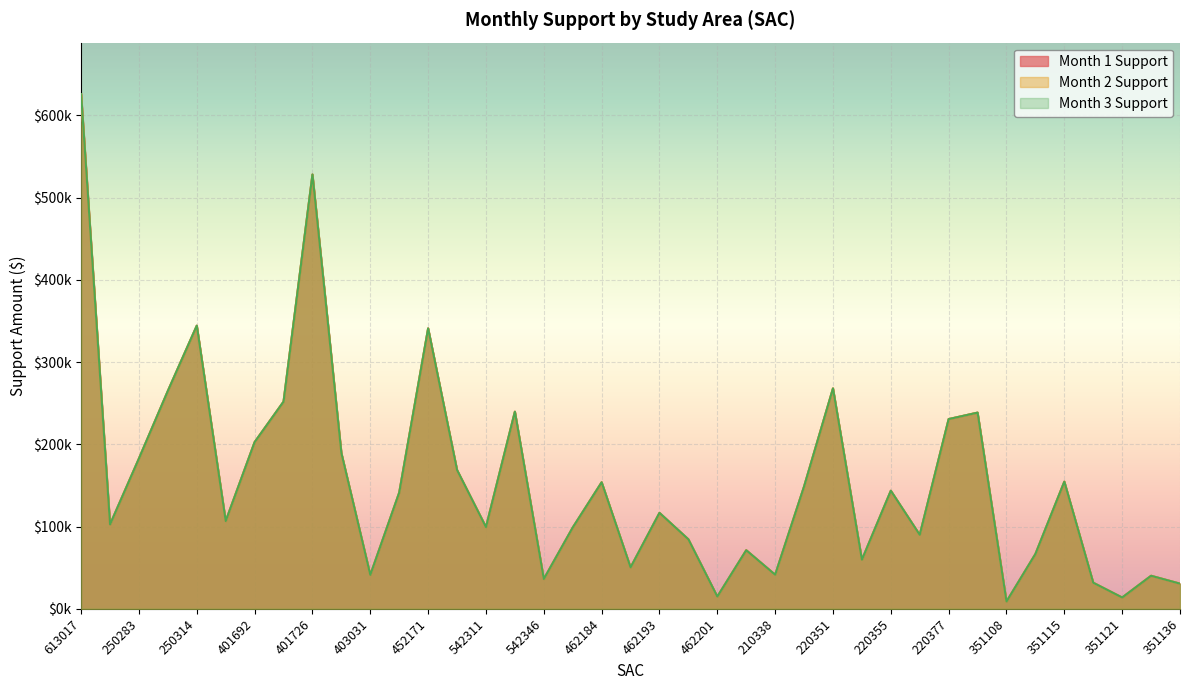

At which category does the chart reach its minimum across all series?

351108